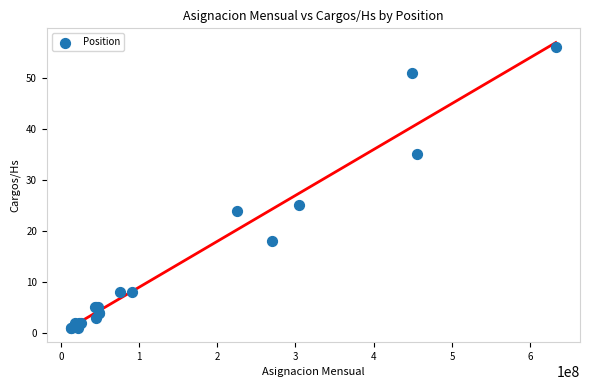

What Y value in the scatter plot is closest to 28?

25